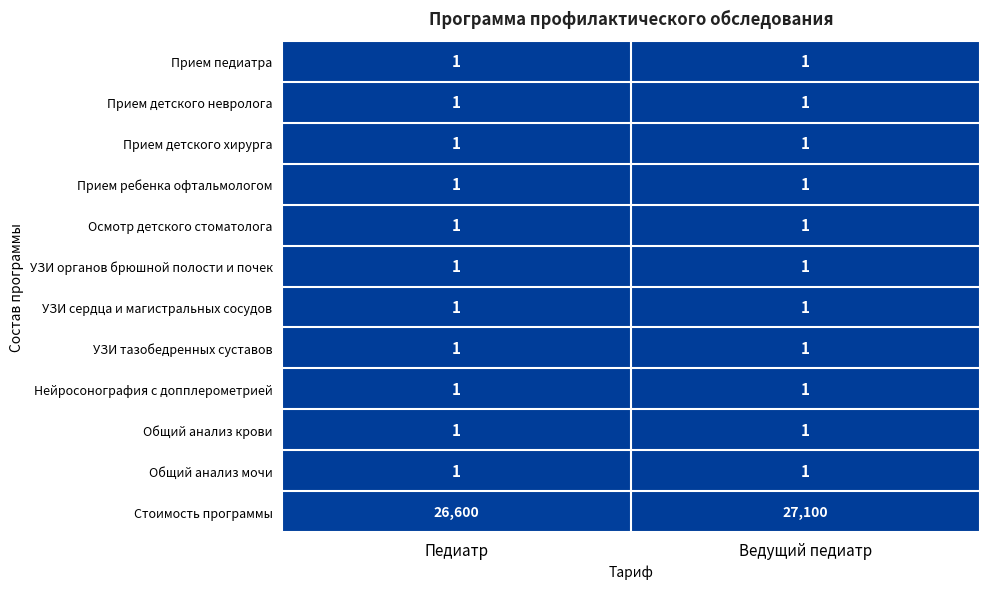

What is the greatest value displayed?

27100